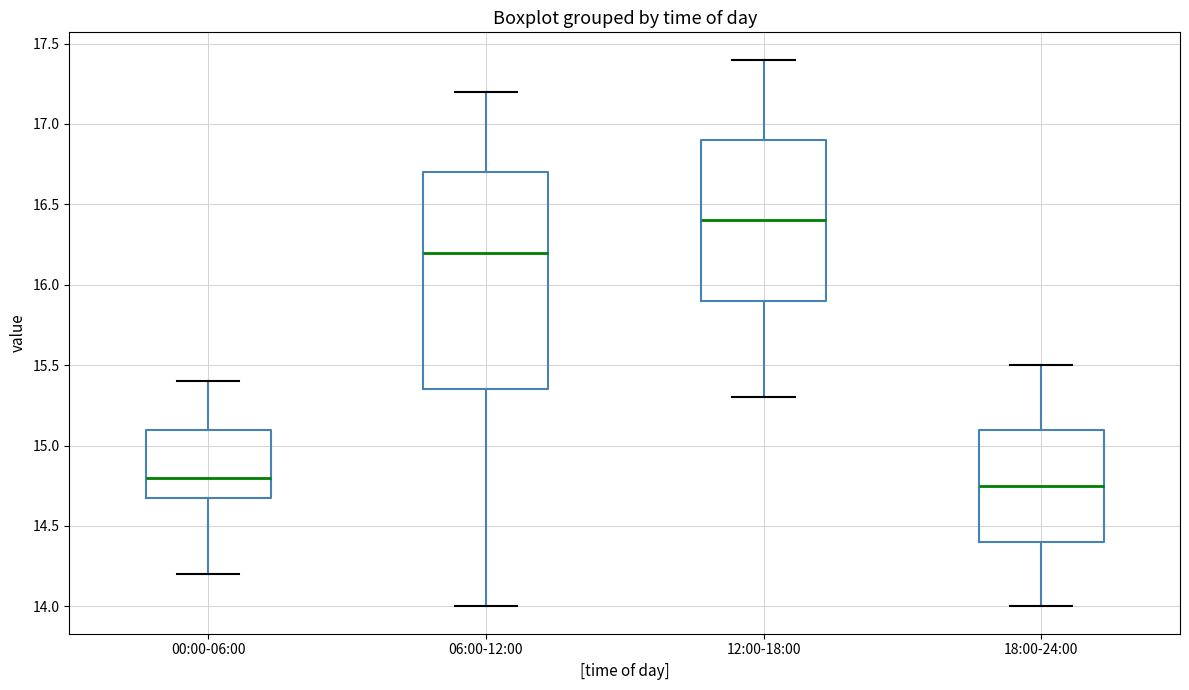

Which box's median line is the highest?

12:00-18:00